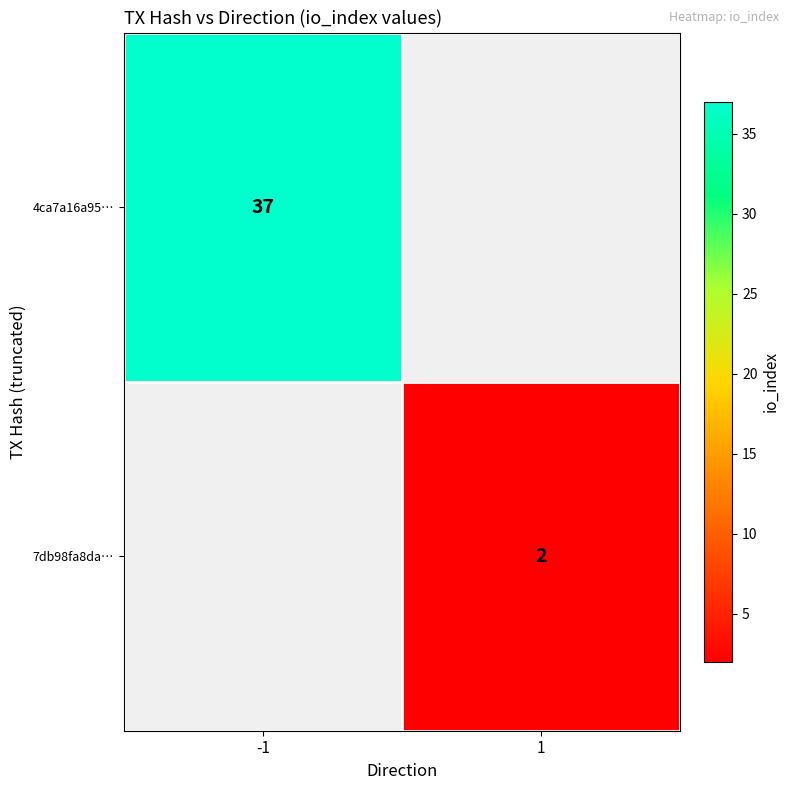

What is the total value across all series at 1?

2